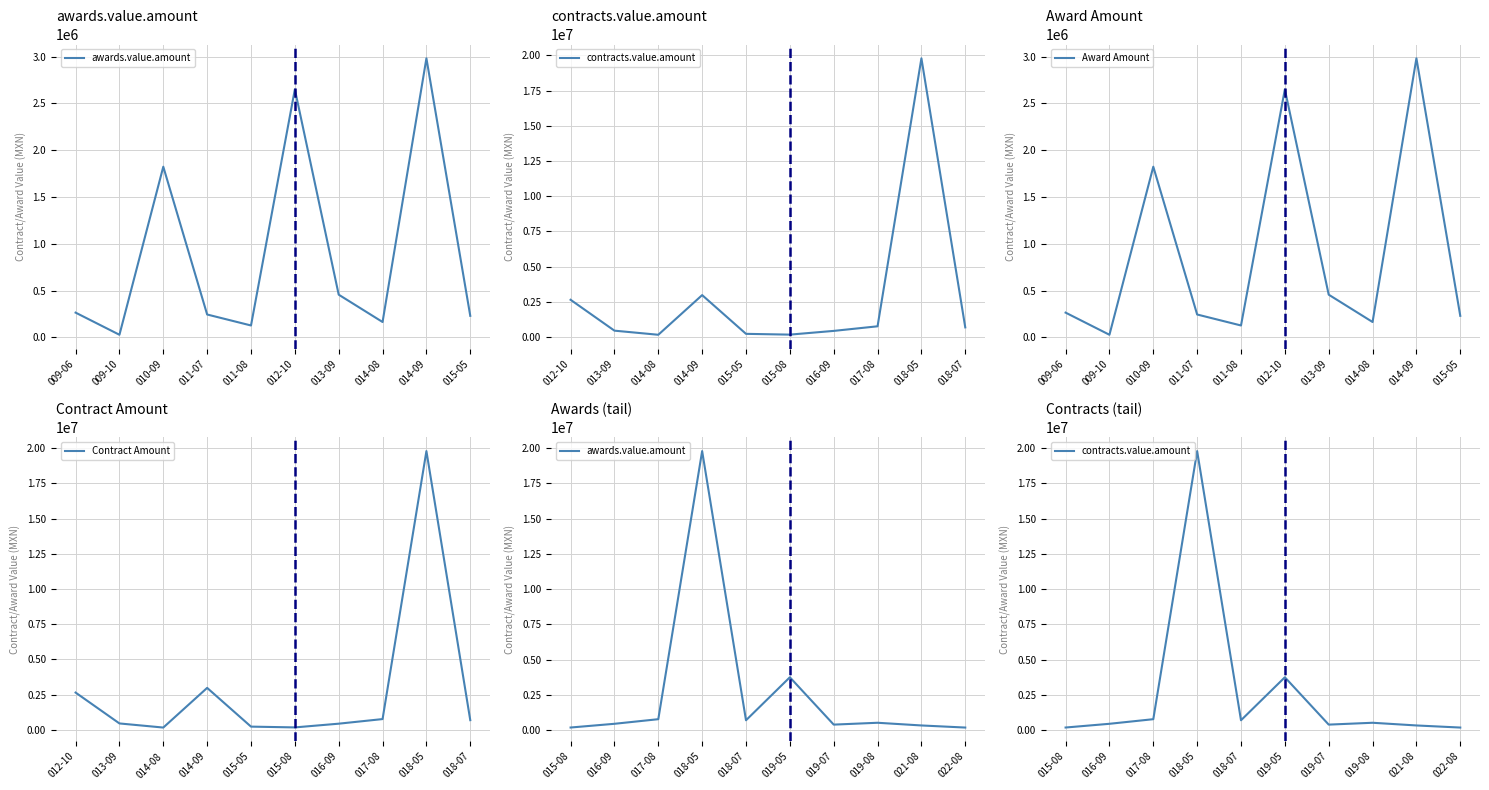

Which category has the lowest value in the Award Amount series?

009-10